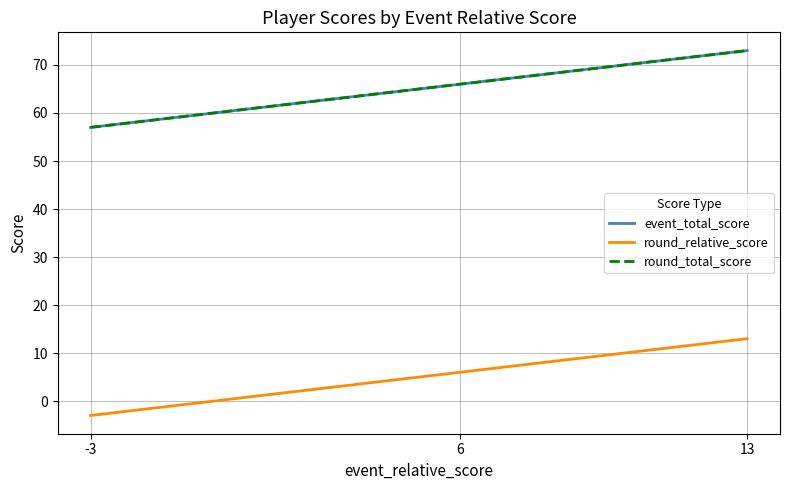

Is this an area chart (filled region under the line)?

No